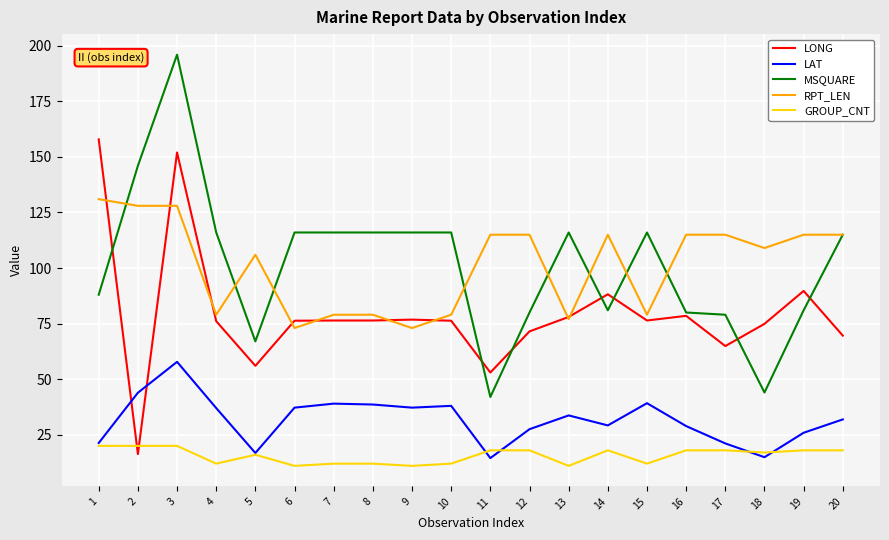

Rank the series by their maximum value, from highest to lowest.

MSQUARE, LONG, RPT_LEN, LAT, GROUP_CNT